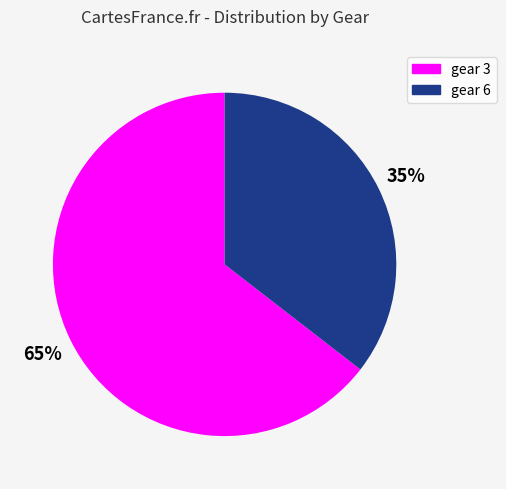

Do gear 6 and gear 3 together represent more than half of the pie?

Yes